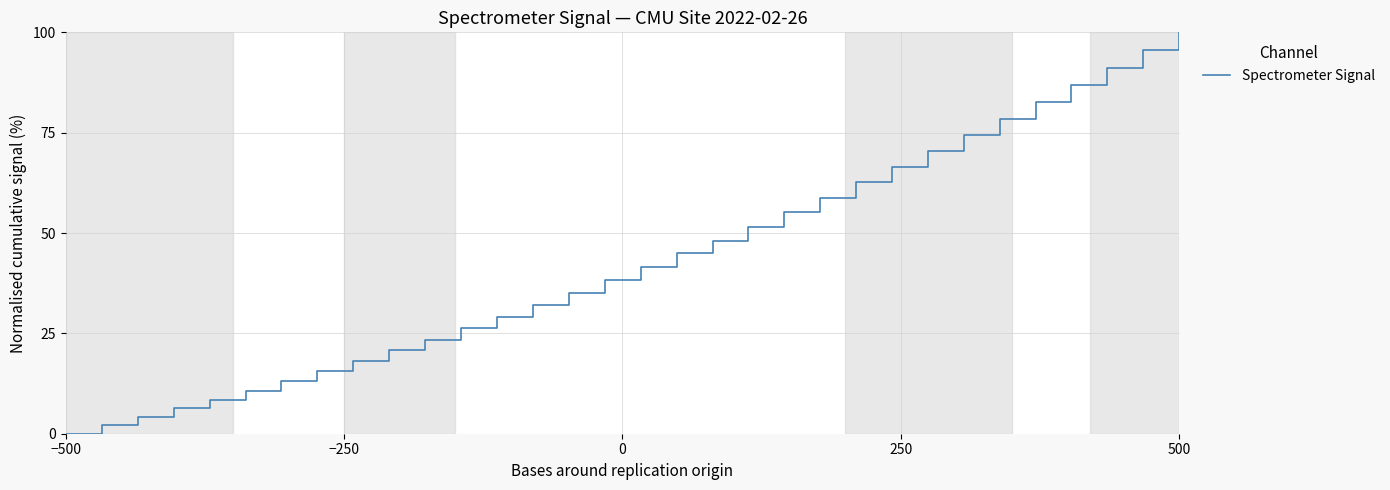

Reading right to left, list all the values displayed in this chart.

100.0	95.5	91.1	86.8	82.5	78.5	74.5	70.4	66.4	62.6	58.8	55.2	51.5	48.1	44.9	41.6	38.3	35.1	32.1	29.1	26.2	23.4	20.7	18.1	15.7	13.2	10.7	8.5	6.3	4.1	2.1	0.0